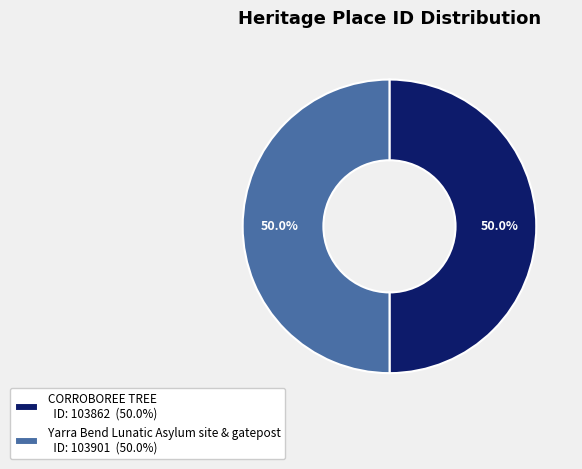

What is the total percentage of CORROBOREE TREE ID: 103862 (50.0%) and Yarra Bend Lunatic Asylum site & gatepost ID: 103901 (50.0%)?

100.0%